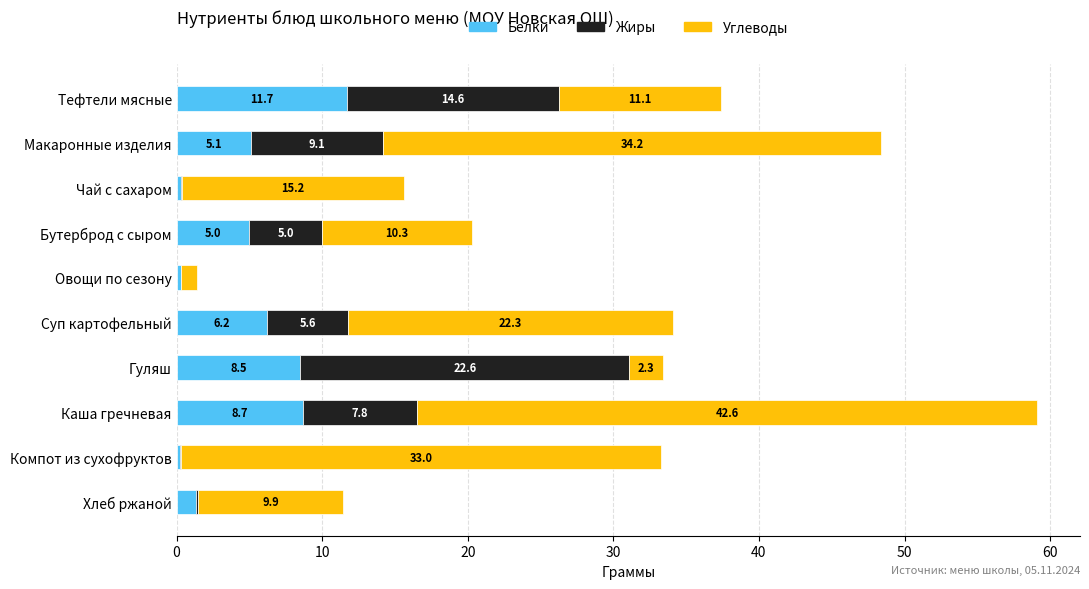

At which category is the sum across all series the highest?

Каша гречневая